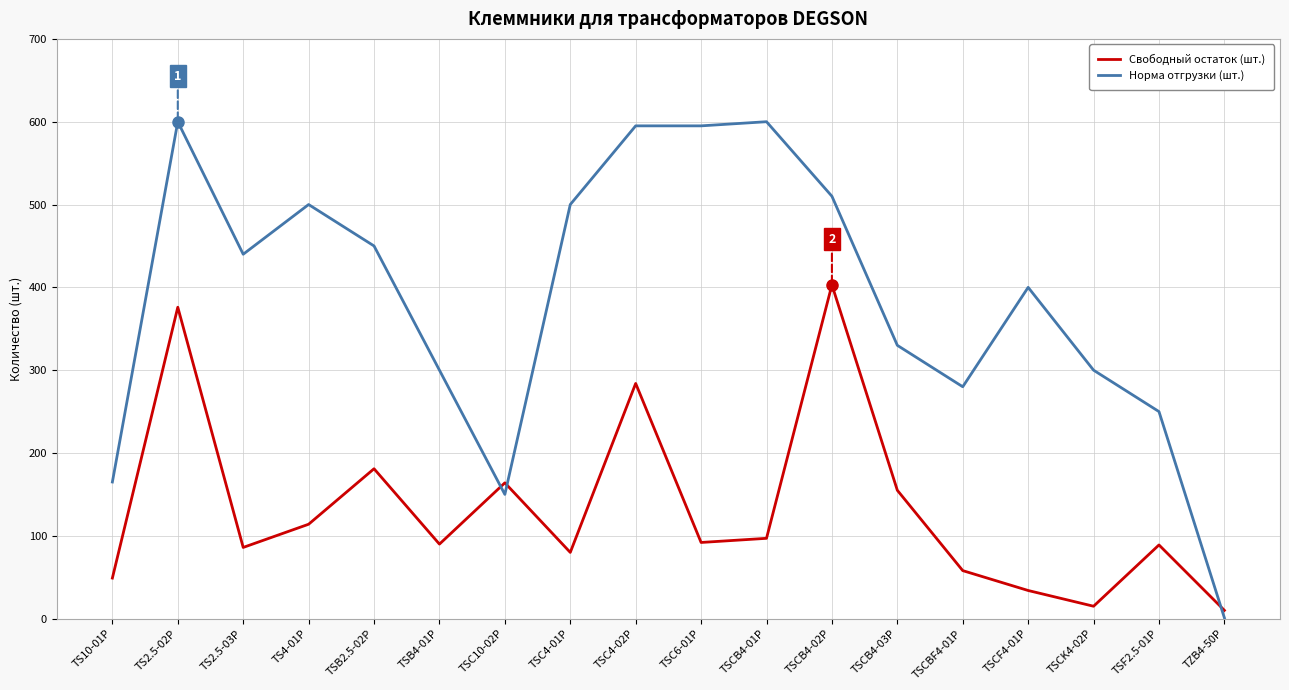

The Норма отгрузки (шт.) series shows 440 at TS2.5-03P. True or false?

True